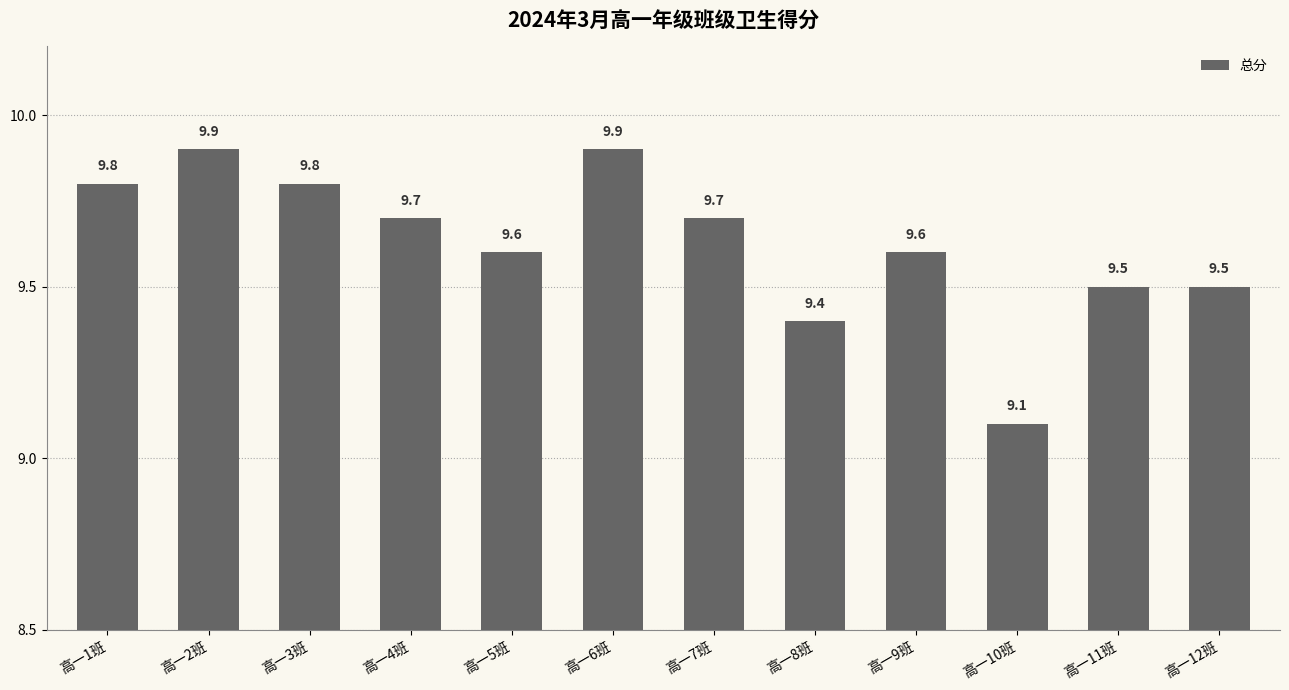

How many data points does each series have?

12